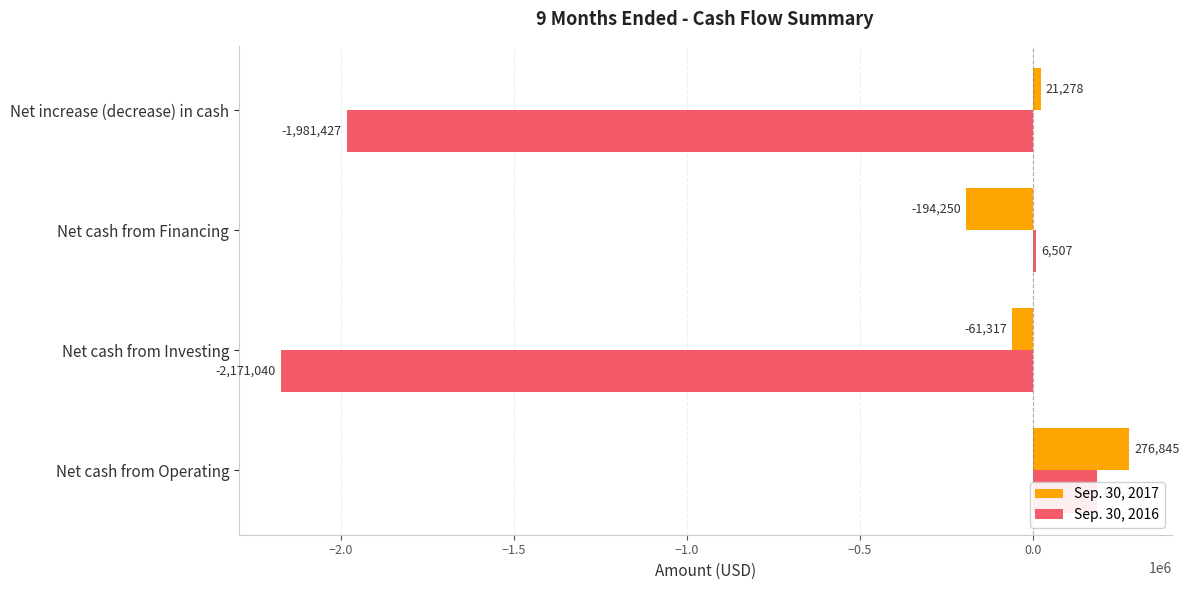

Which series has the widest spread of values?

Sep. 30, 2016